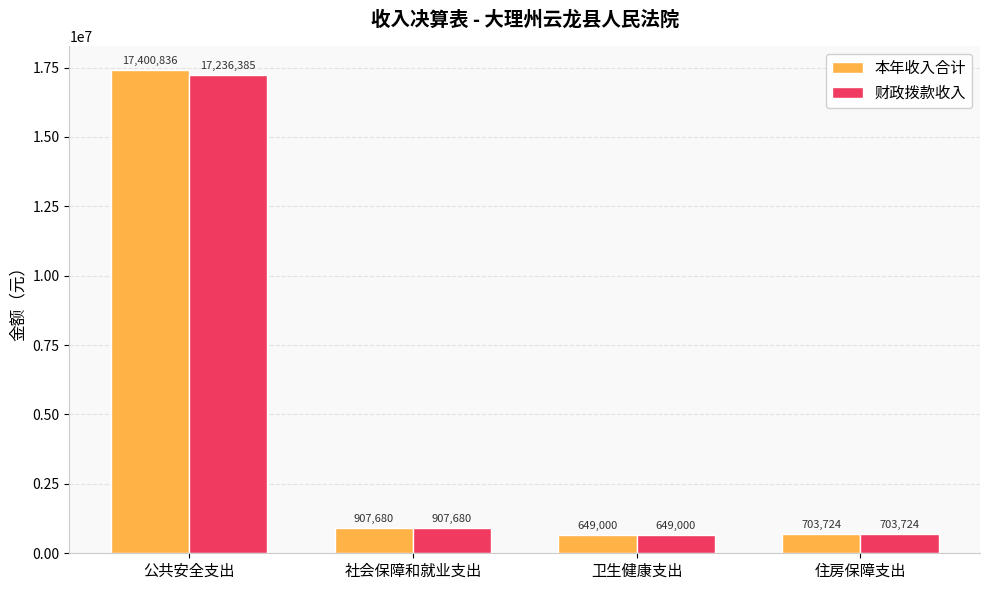

What is the minimum value shown in the chart?

649000.0